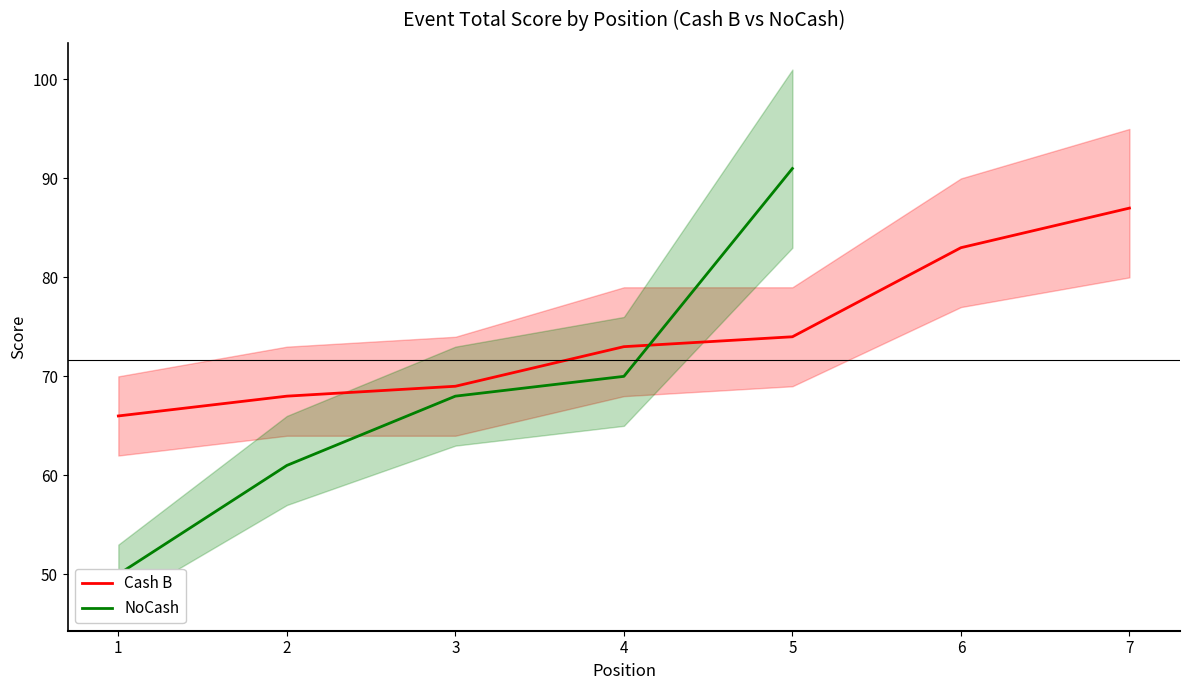

True or false: event_total_score has a value of 113 at 2.

False